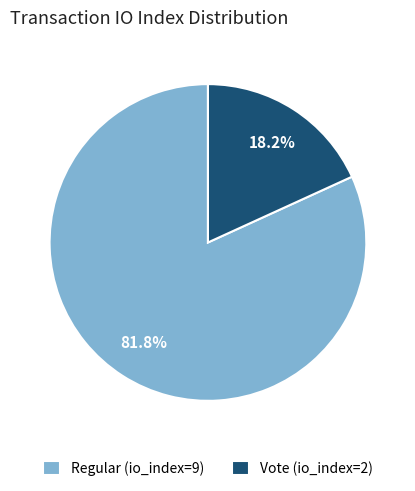

Which category has the smallest portion of the pie?

Vote (io_index=2)